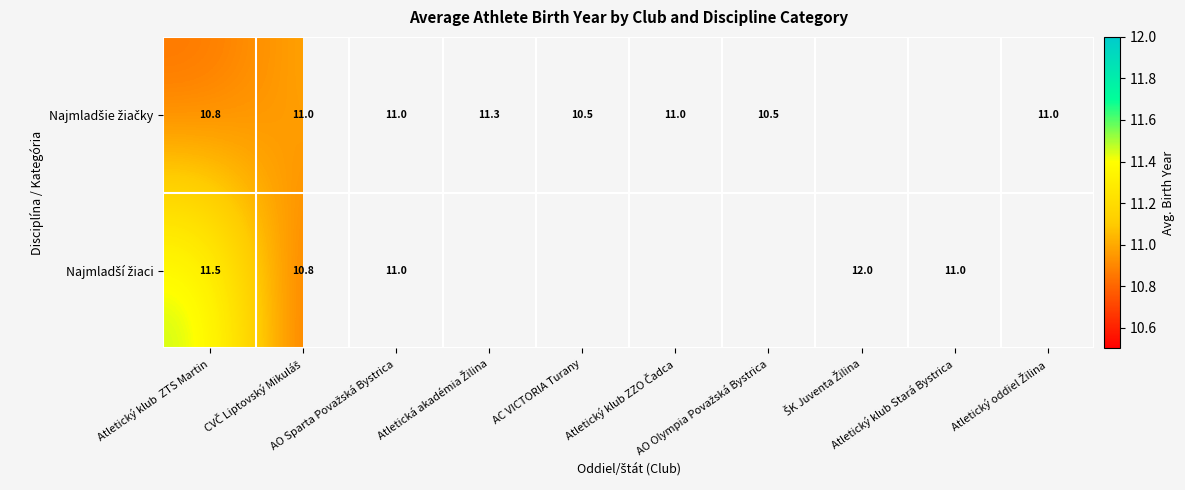

What is the total value across all series at CVČ Liptovský Mikuláš?

21.8